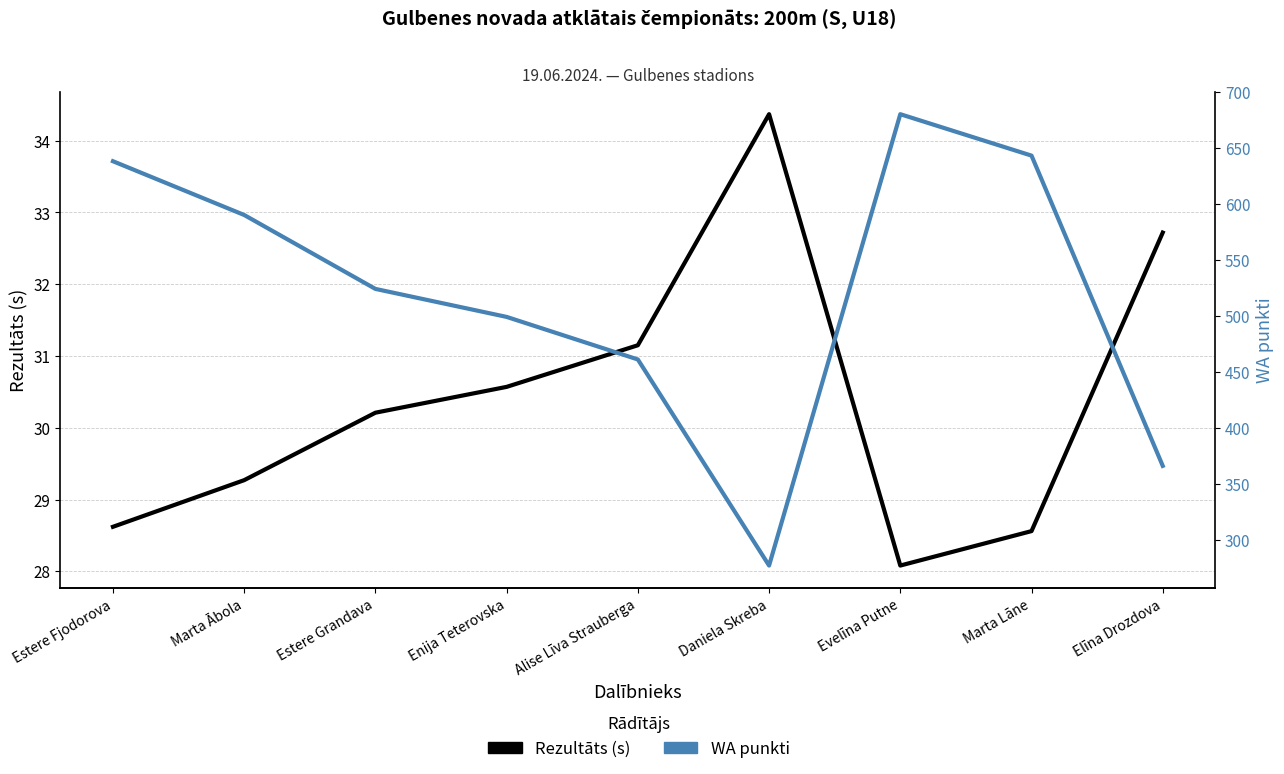

True or false: WA punkti has a value of 638.0 at Estere Fjodorova.

True